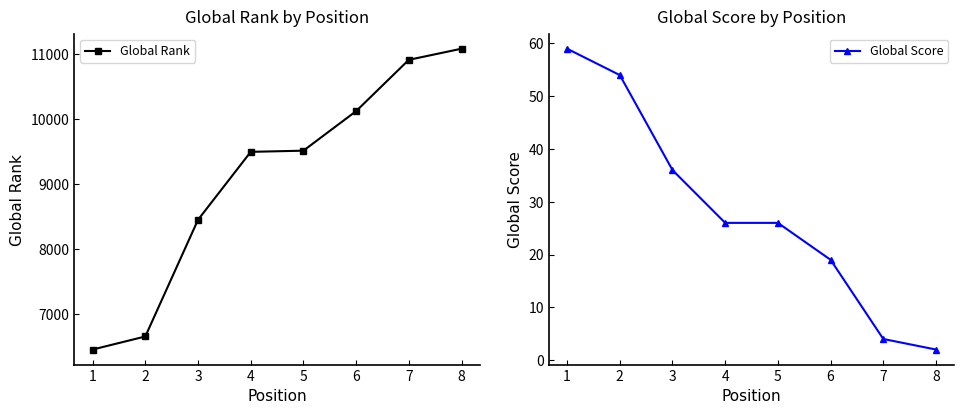

Where is Global Score nearest to the value 30?

4